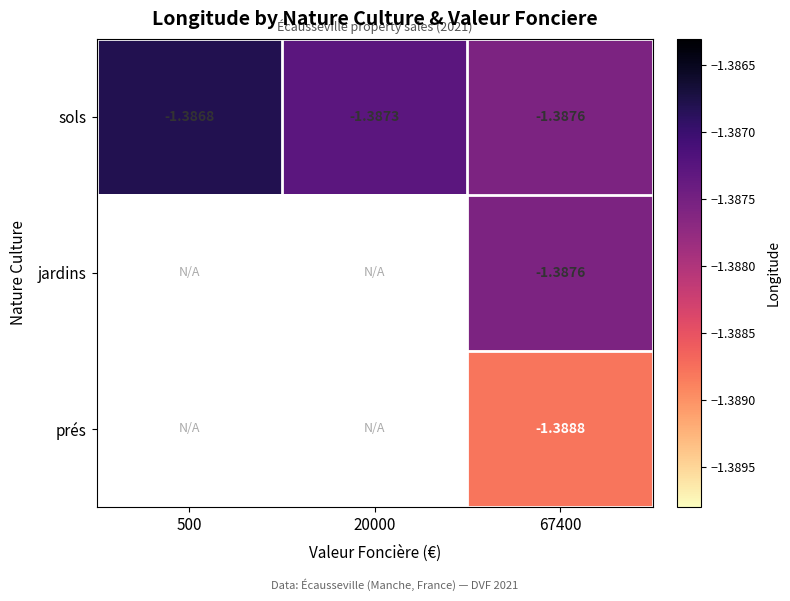

Which label corresponds to the smallest value in the chart?

67400